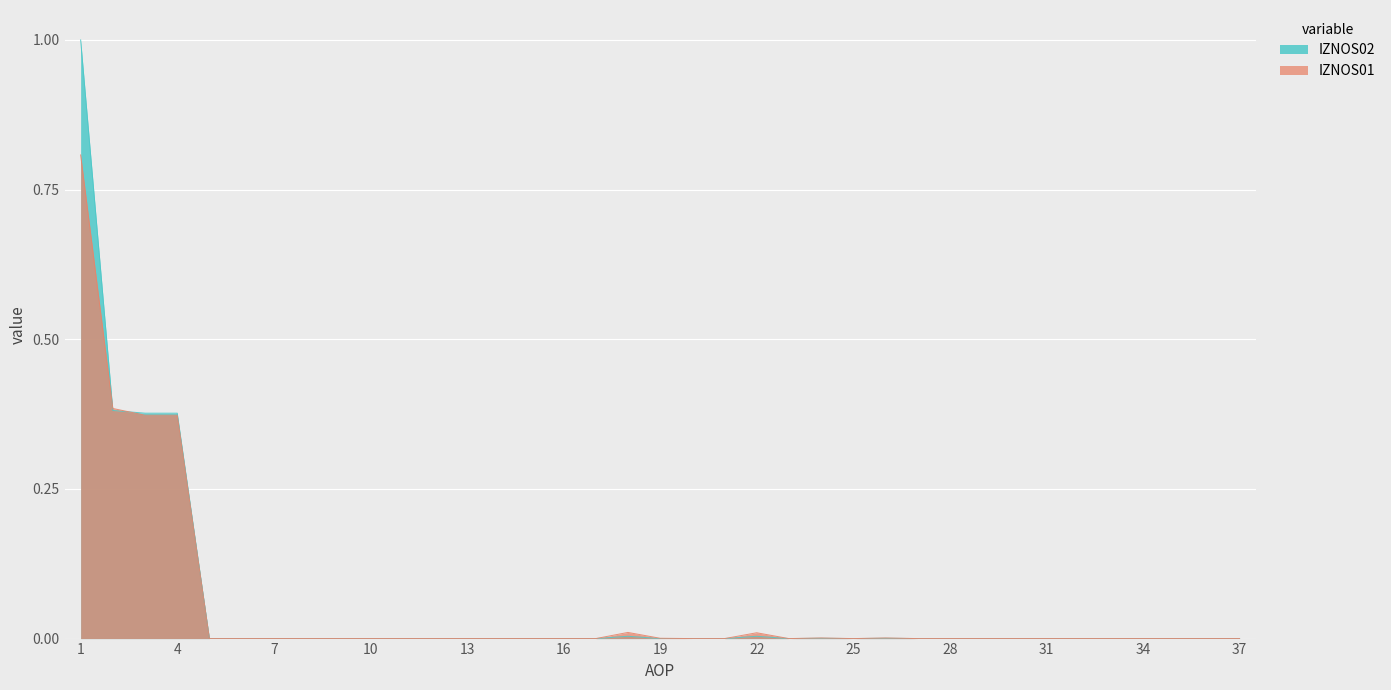

Which series has the widest spread of values?

IZNOS02